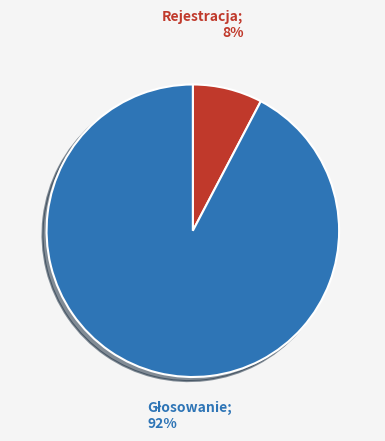

Is there any slice that represents more than half of the pie?

Yes